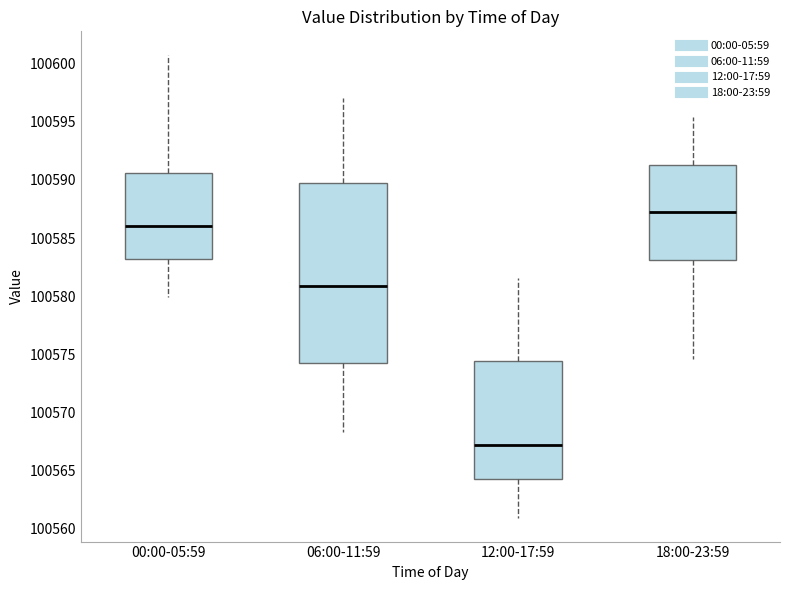

Where does the lower whisker of the box for 00:00-05:59 end on the y-axis? The values are not printed on the chart, so give them approximately, as read against the axis.

100580.0